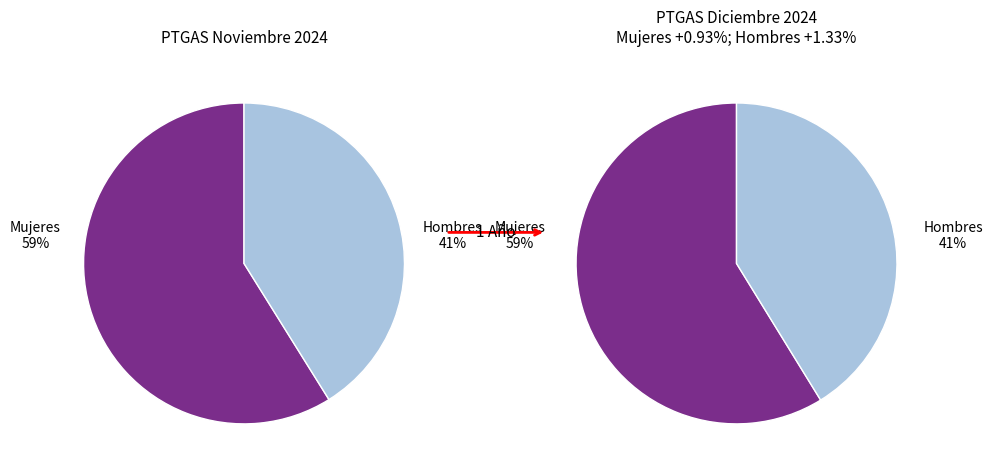

Count the number of slices in the pie.

2